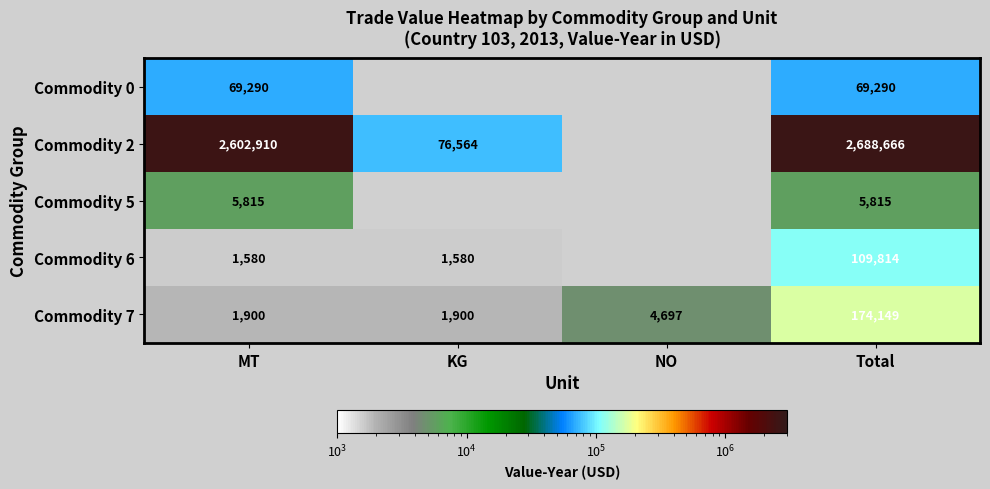

Rank the series at Total from lowest to highest value.

Commodity 5, Commodity 0, Commodity 6, Commodity 7, Commodity 2